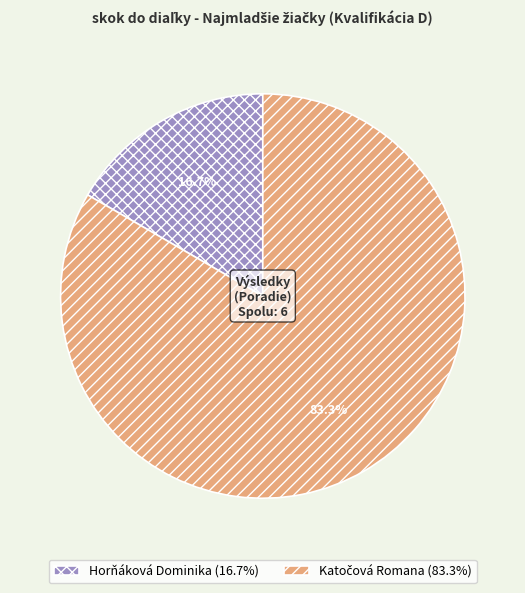

Does any single category account for the majority?

Yes